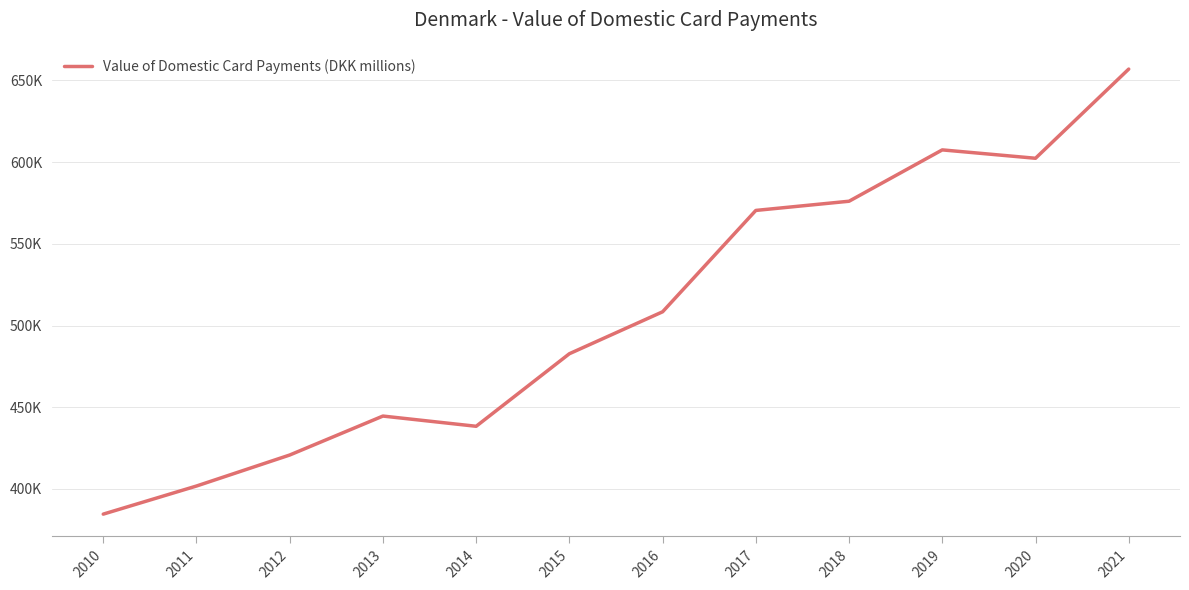

Read the value at 2017.

570462.0